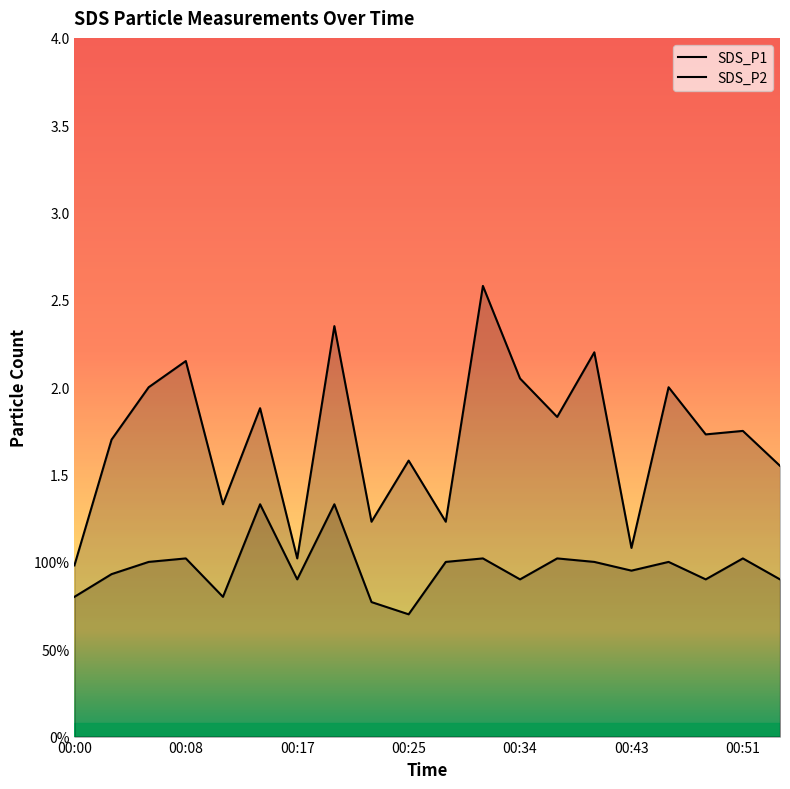

What is the smallest value displayed?

0.7